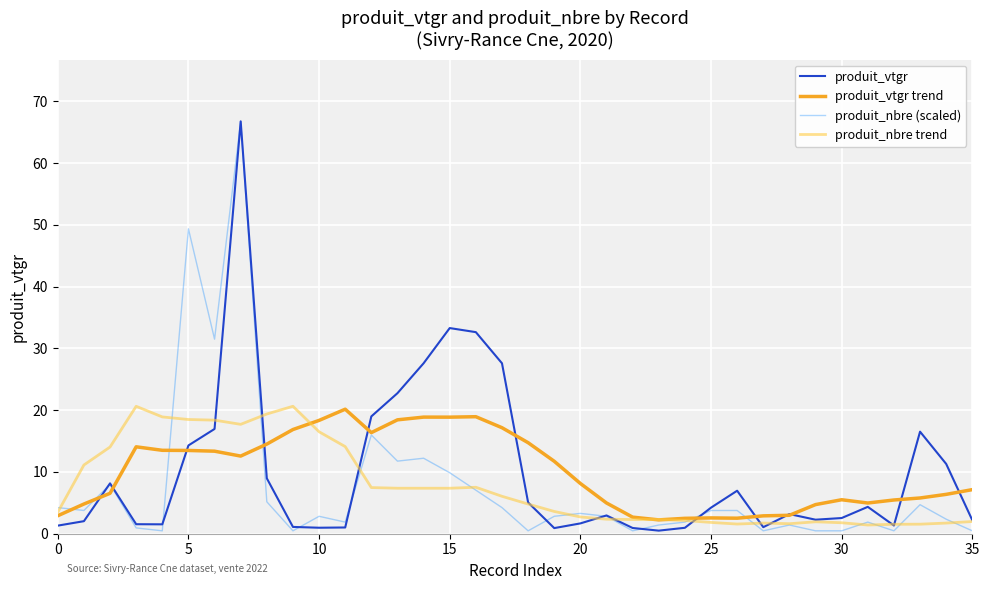

What is the lowest value of the produit_vtgr trend series?

2.2